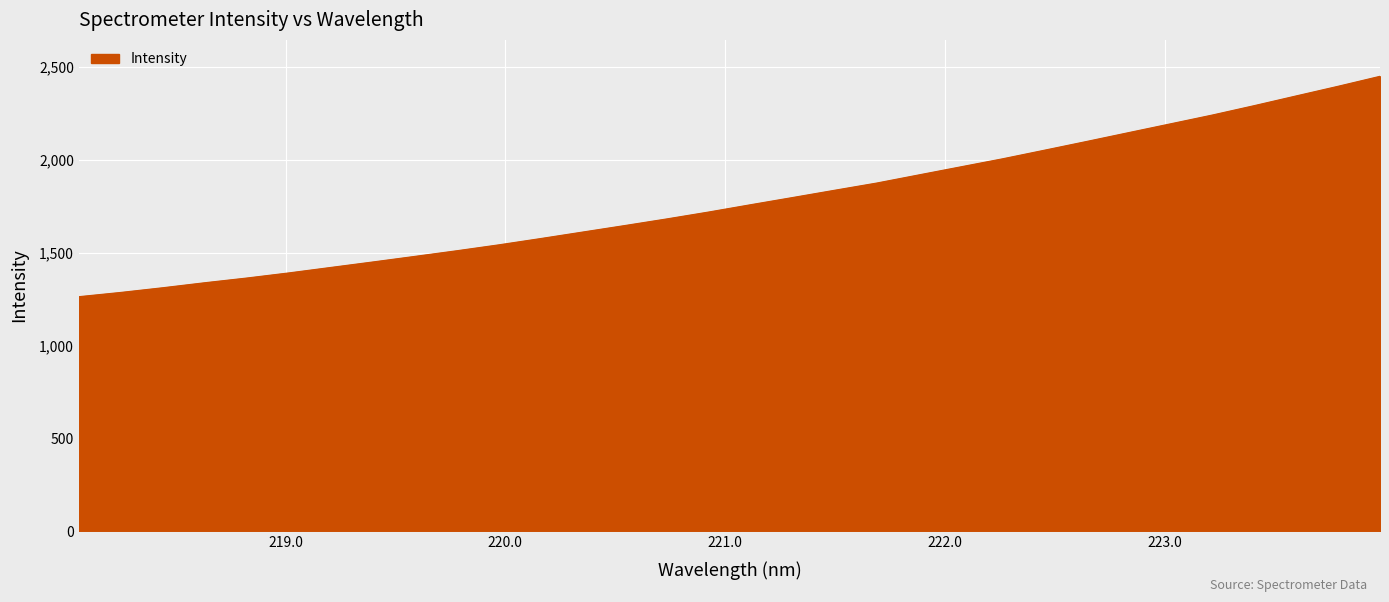

True or false: there are more than 2 points higher than both neighbors.

False